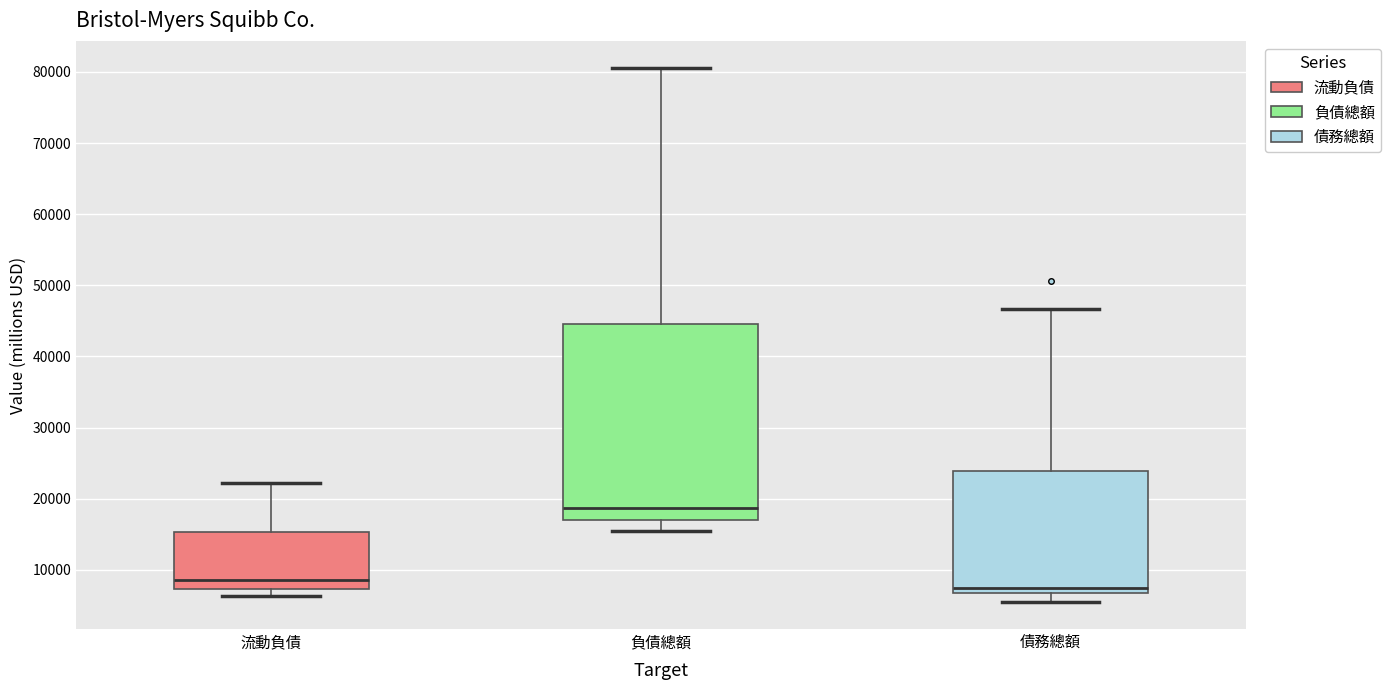

Reading left to right, transcribe this box plot: for each box, give where its median line is, the range the box spans, and where its two whiskers end, as read against the y-axis. The values are not printed on the chart, so give them approximately, as read against the axis.

流動負債: median 9000, box 7000 to 15000, whiskers 6000 to 22000
負債總額: median 19000, box 17000 to 45000, whiskers 15000 to 81000
債務總額: median 7000 (just above the box's lower edge), box 7000 to 24000, whiskers 5000 to 47000